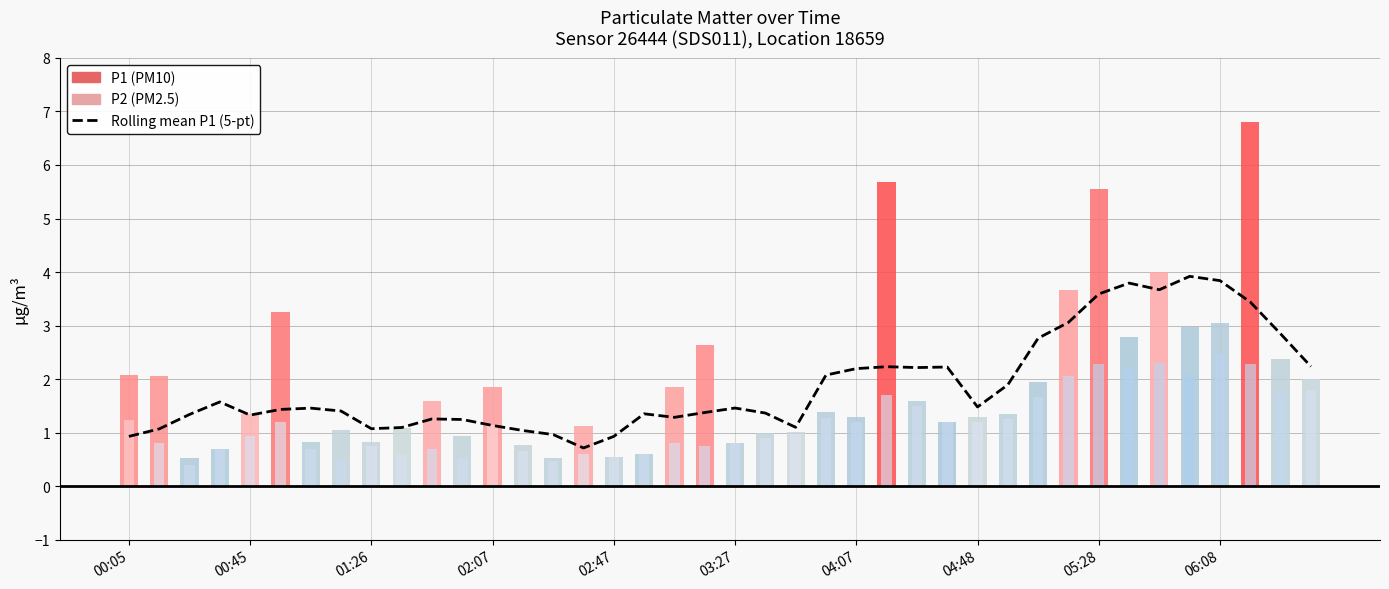

Which has a higher value, 06:08 or 04:48?

06:08